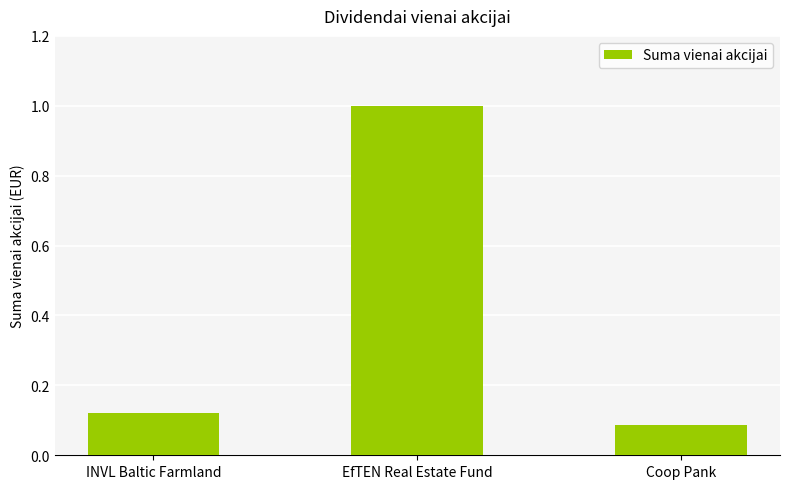

Rank the categories by value from highest to lowest.

EfTEN Real Estate Fund, INVL Baltic Farmland, Coop Pank